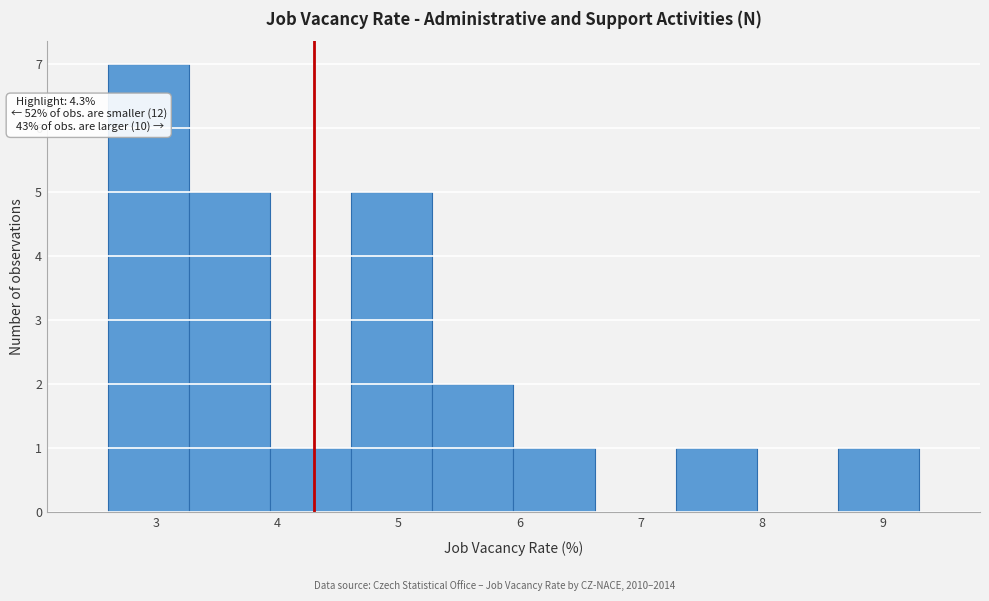

Which range on the x-axis has the tallest bar?

2.60 to 3.27